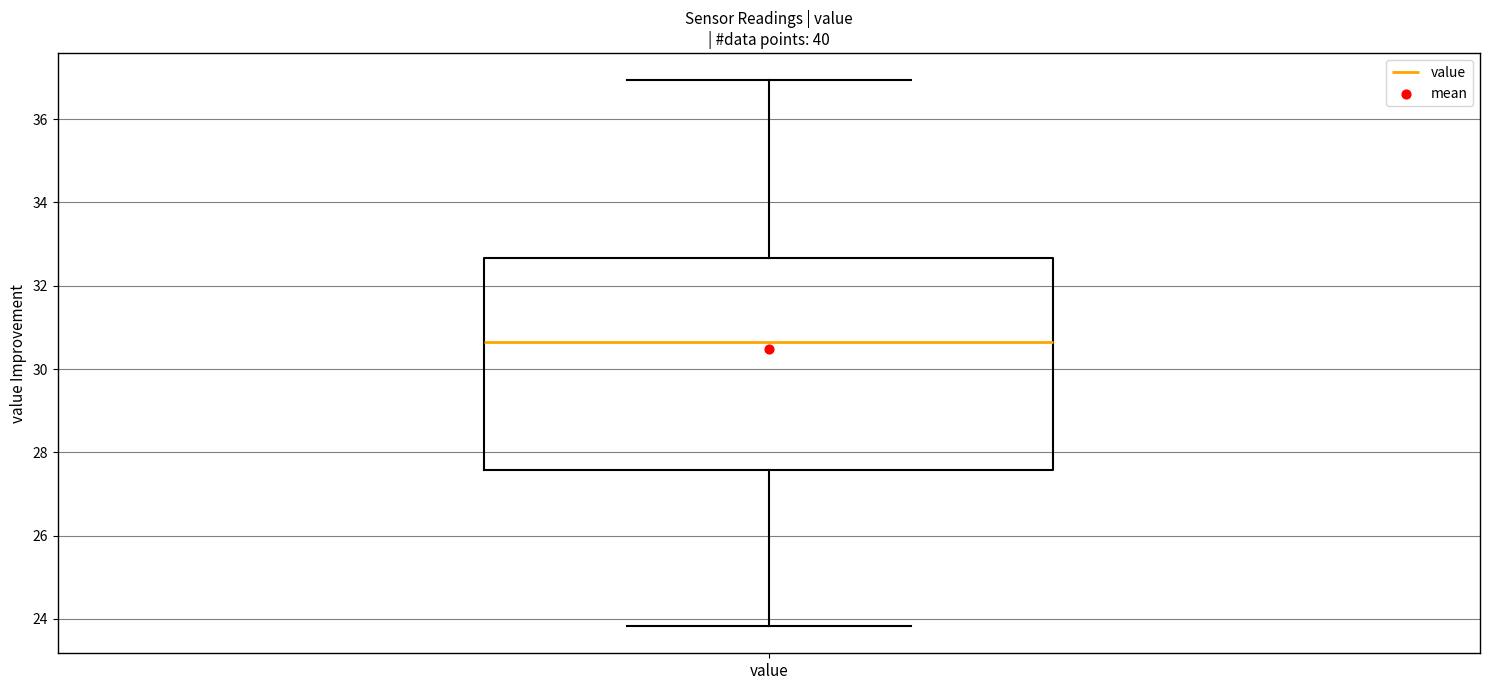

Read this box plot against the y-axis: the position of the median line, the range covered by the box, and the ends of both whiskers. The values are not printed on the chart, so give them approximately, as read against the axis.

median 30.6, box 27.6 to 32.6, whiskers 23.8 to 37.0